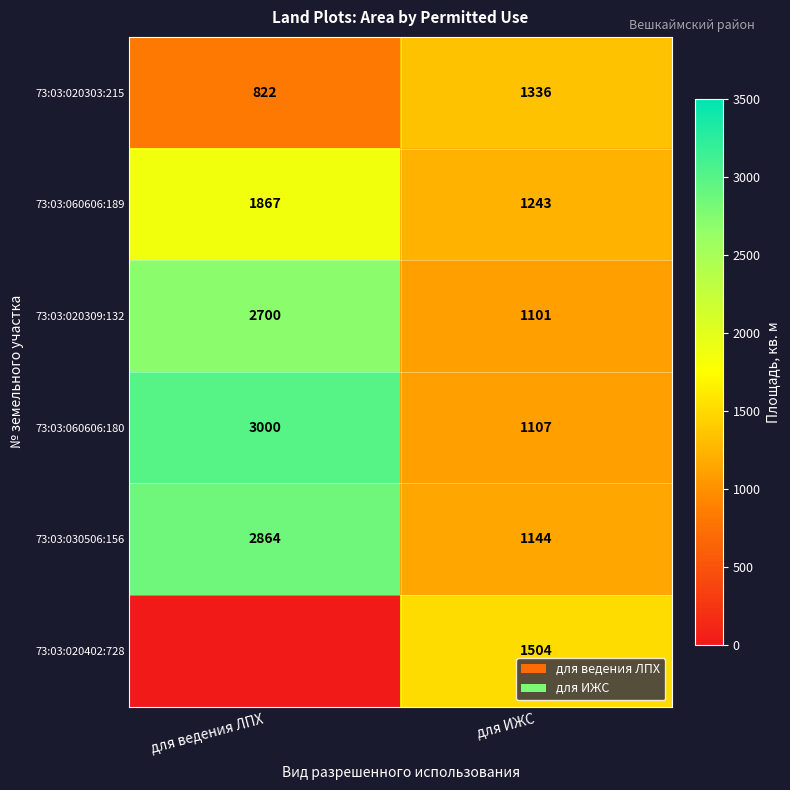

Count the number of data series in this chart.

6